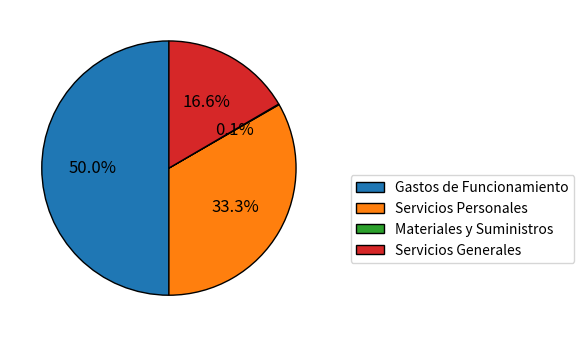

Does Servicios Personales represent more than half of the total?

No